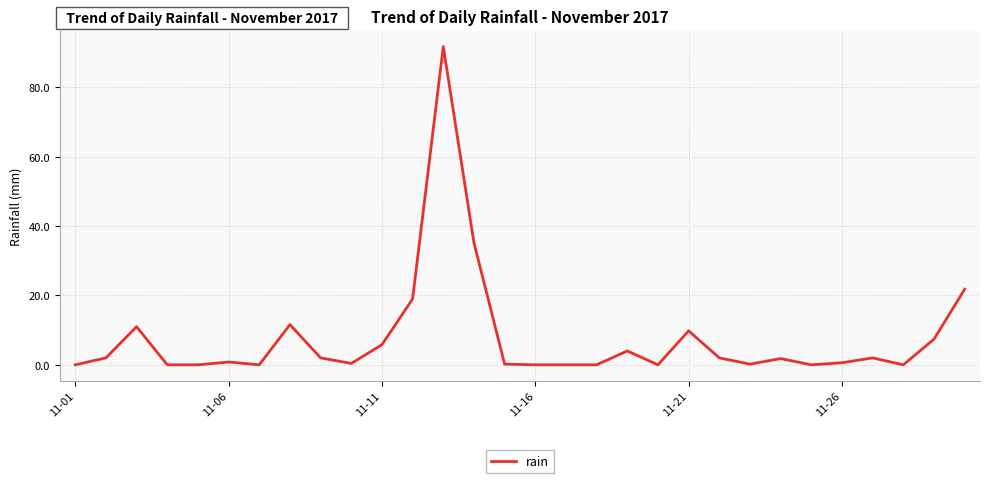

What is the difference between the maximum and minimum values?

91.8